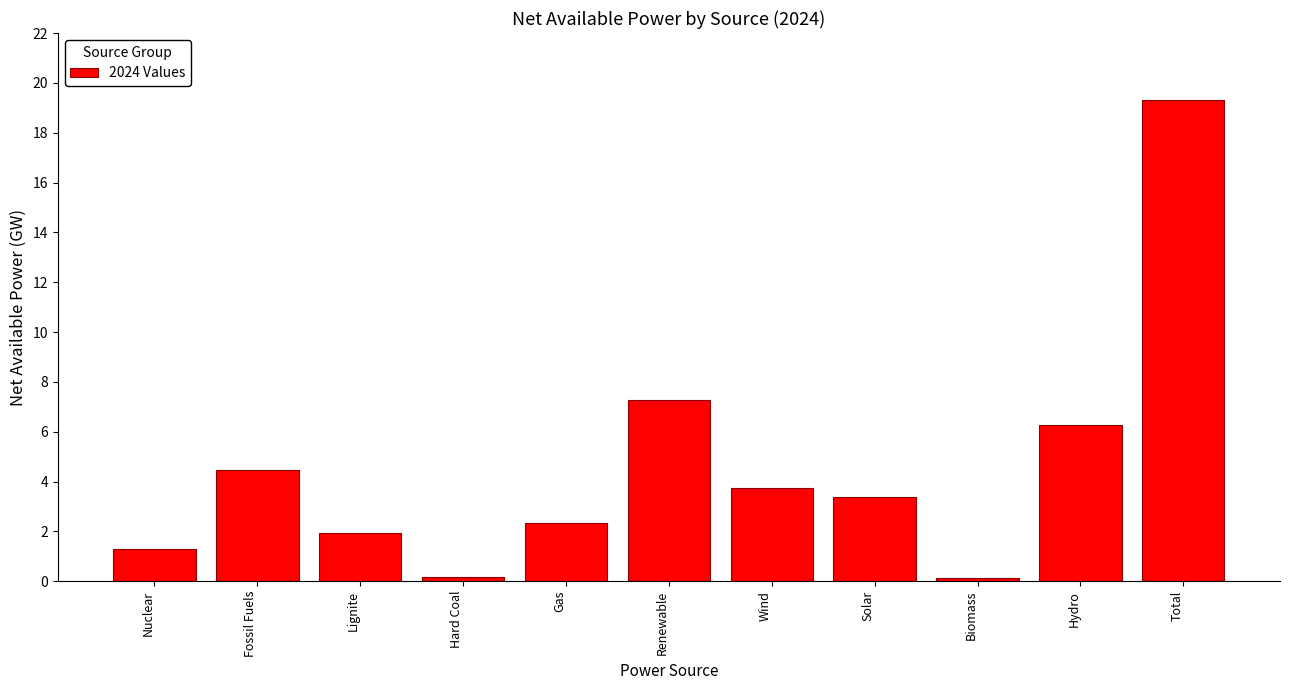

Which has a higher value, Fossil Fuels or Renewable?

Renewable